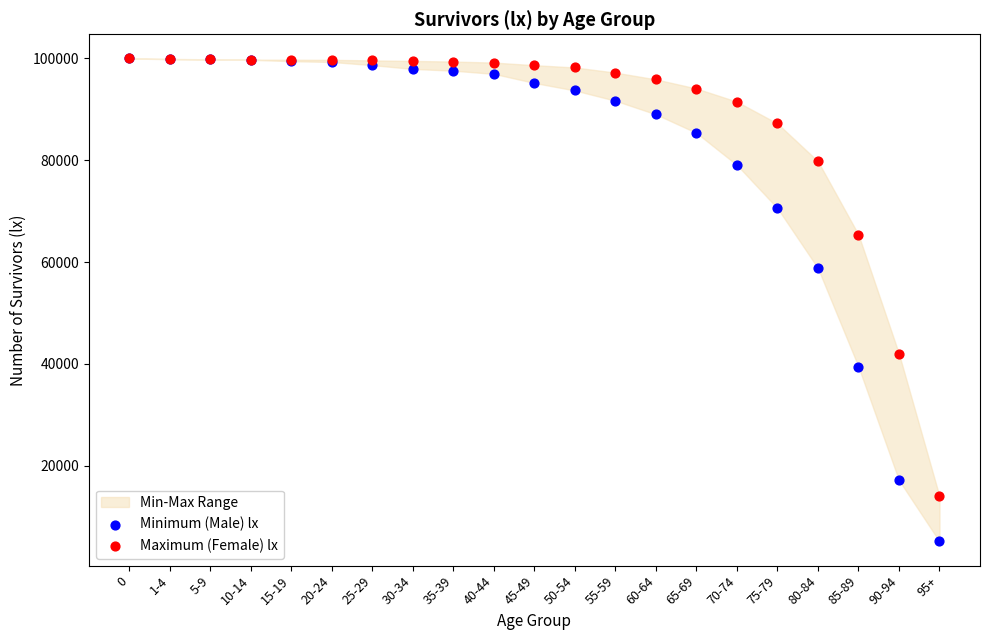

In the Minimum (Male) lx series, what Y value is closest to 52555?

58798